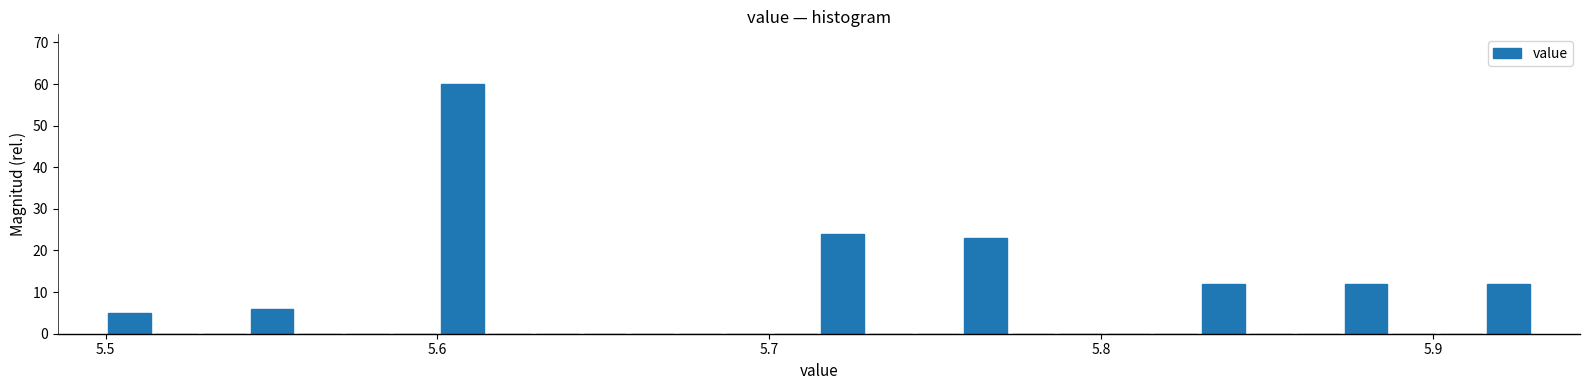

Around what value on the x-axis is the tallest bar? Give the approximate position of its centre, as read against the axis.

5.61